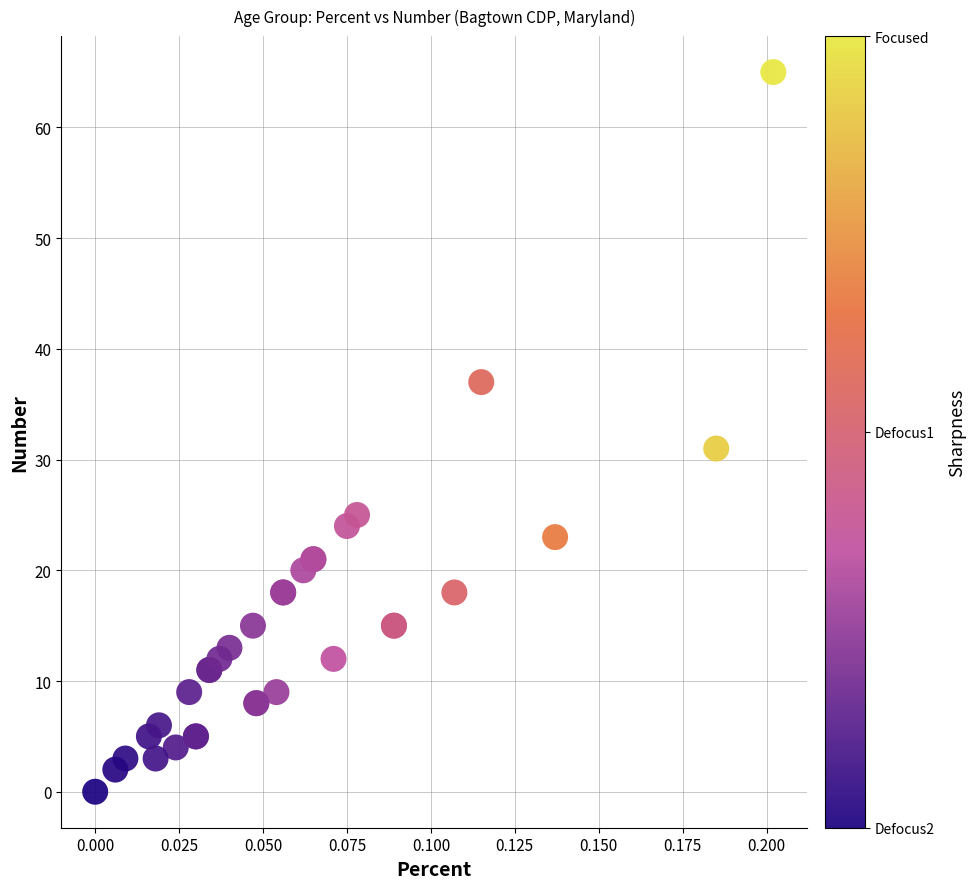

What Y value in the scatter plot is closest to 32?

31